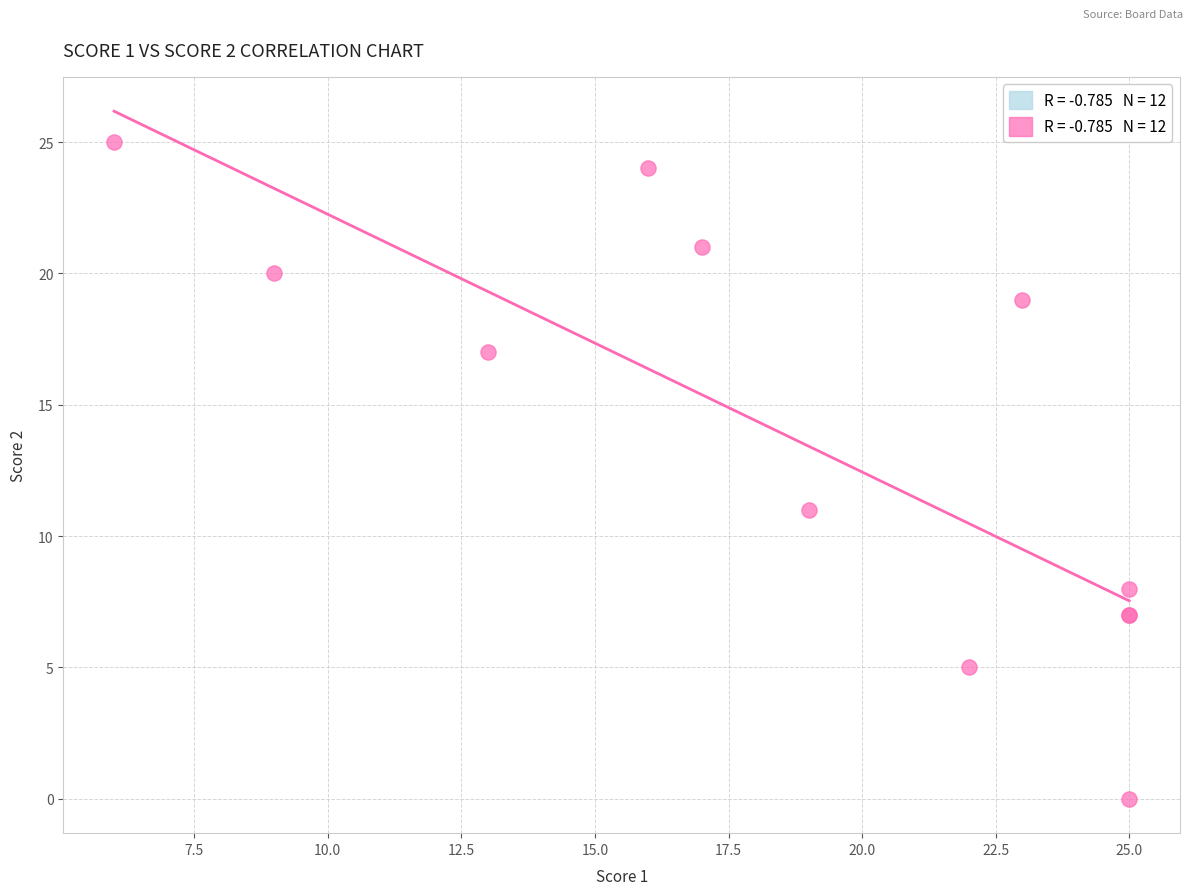

What Y value in the scatter plot is closest to 12?

11